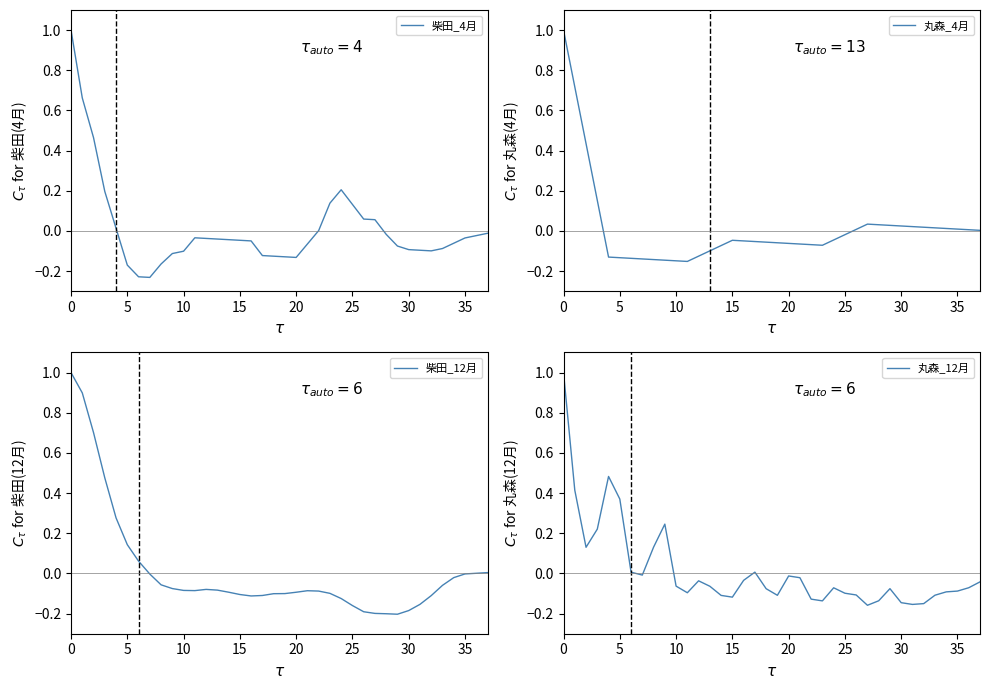

What is the total value across all series at 35?

-0.4